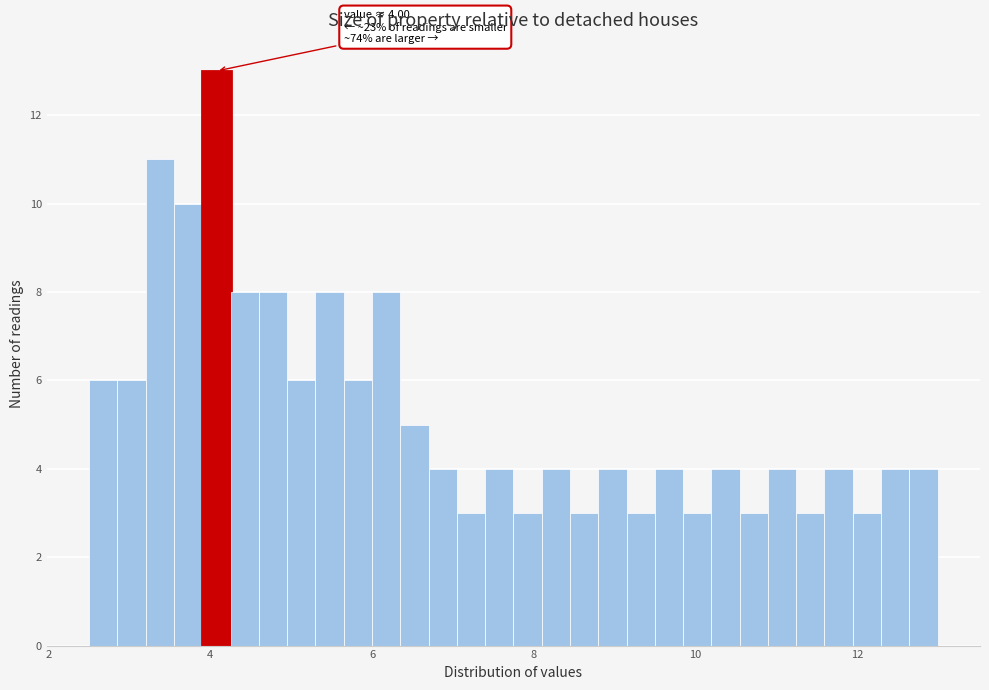

Around what value on the x-axis is the tallest bar? Give the approximate position of its centre, as read against the axis.

4.0